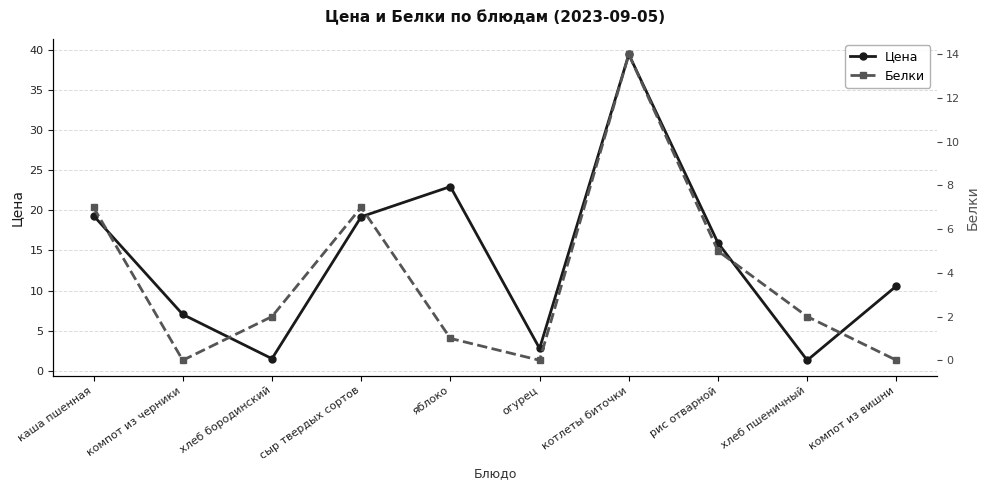

True or false: Цена has a value of 19.3 at каша пшенная.

True